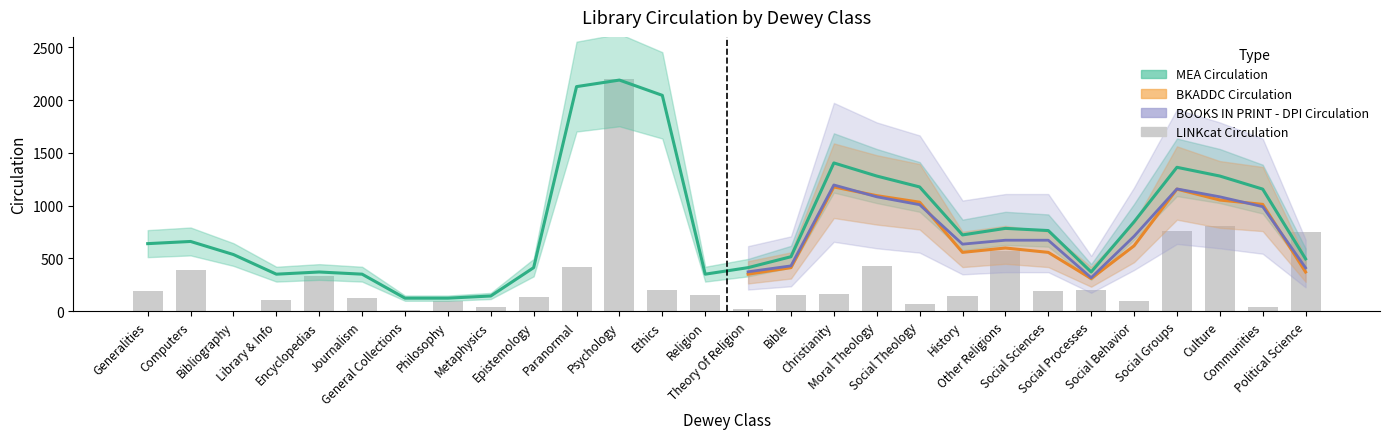

Which category has the highest value across all series?

Psychology